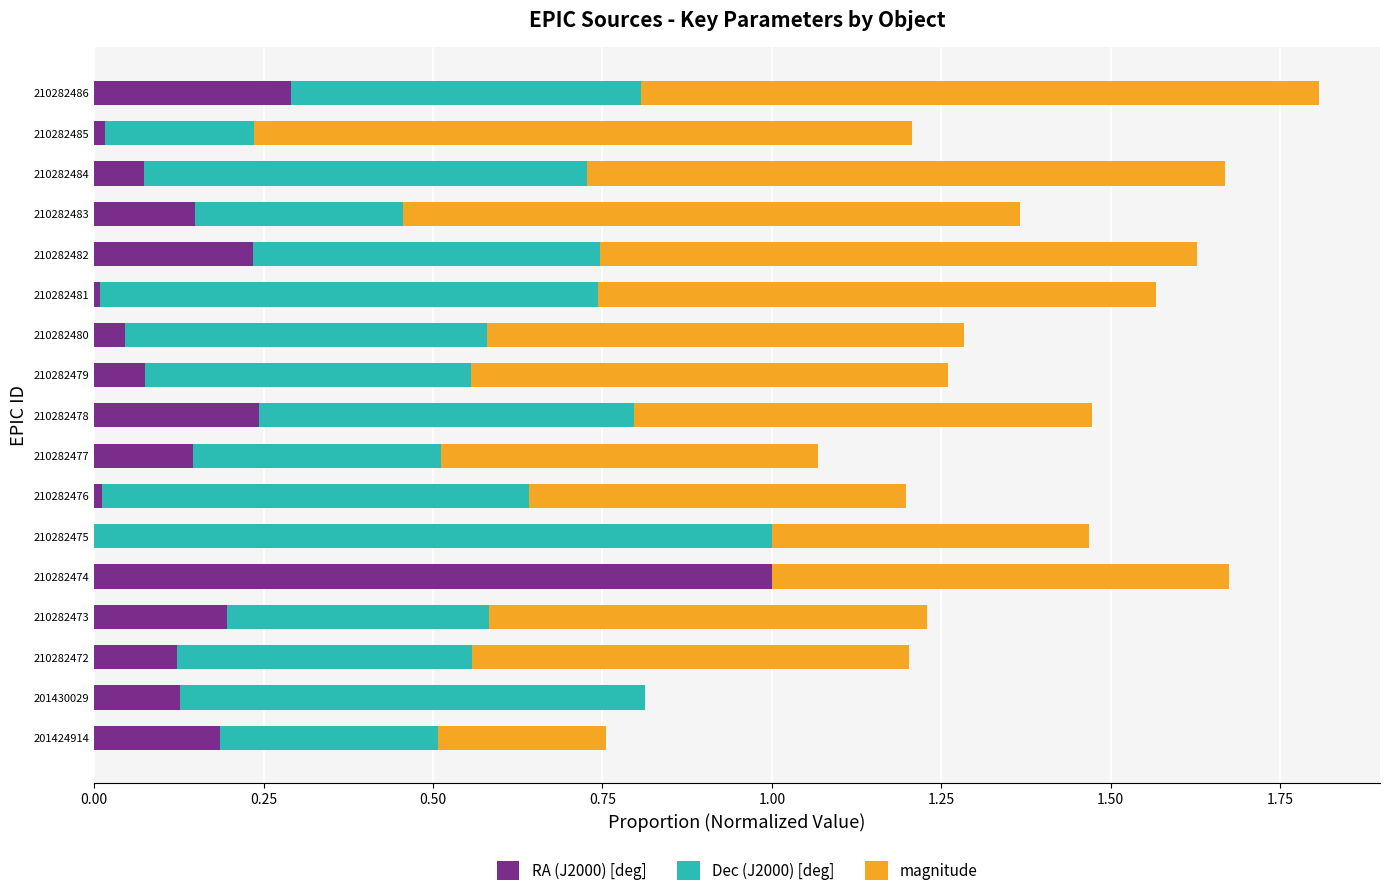

What is the sum of all RA (J2000) [deg] values?

2.9